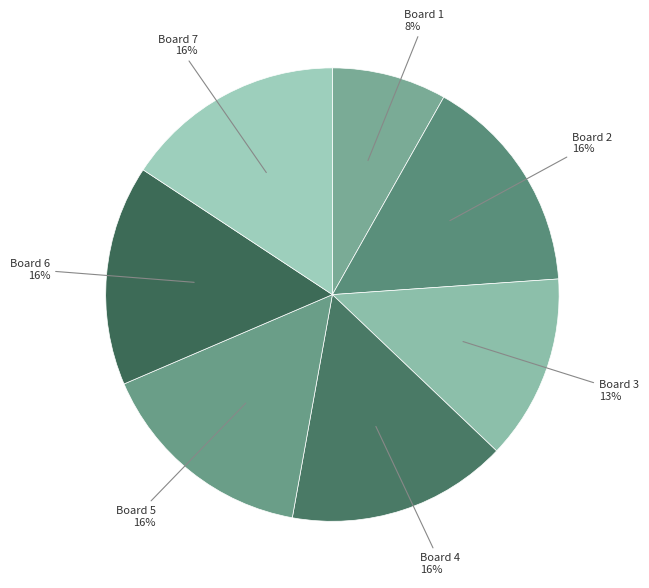

Combined, do Board 7 and Board 3 account for over 50%?

No